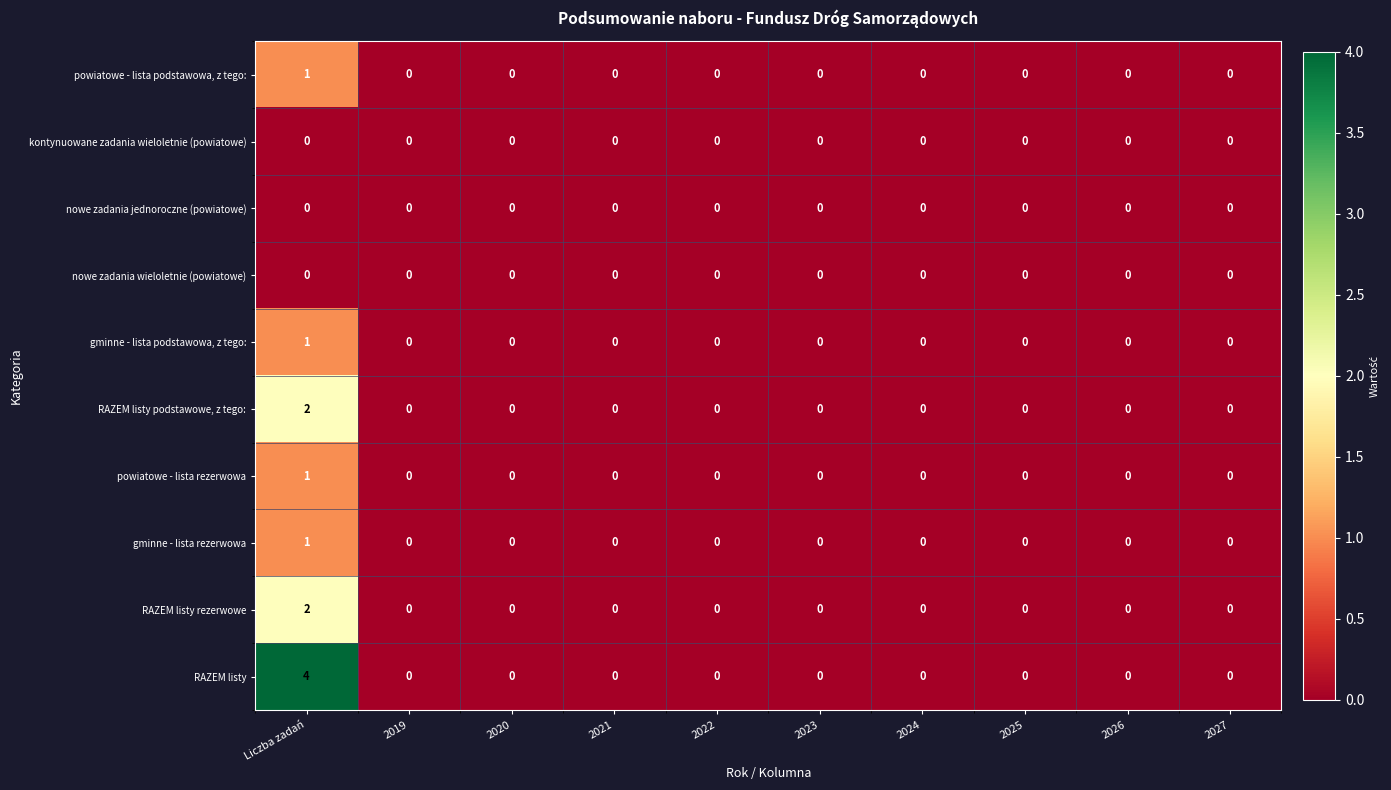

What is the sum of the RAZEM listy values at Liczba zadań and 2020?

4